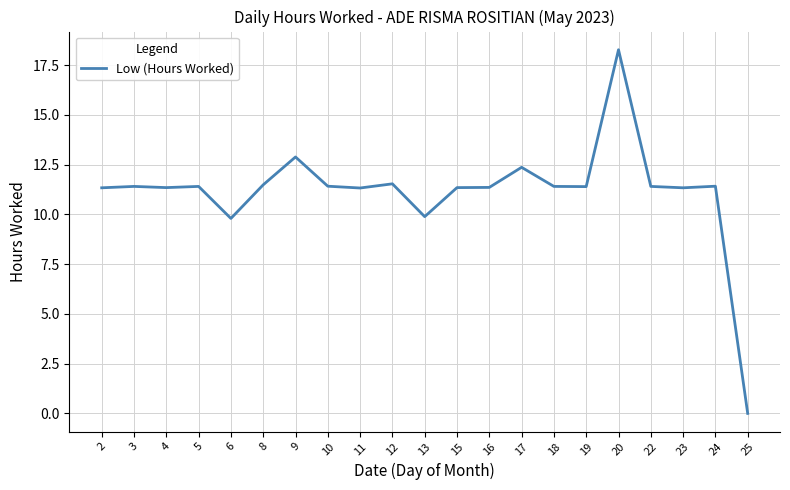

What is the approximate value at 17?

12.4